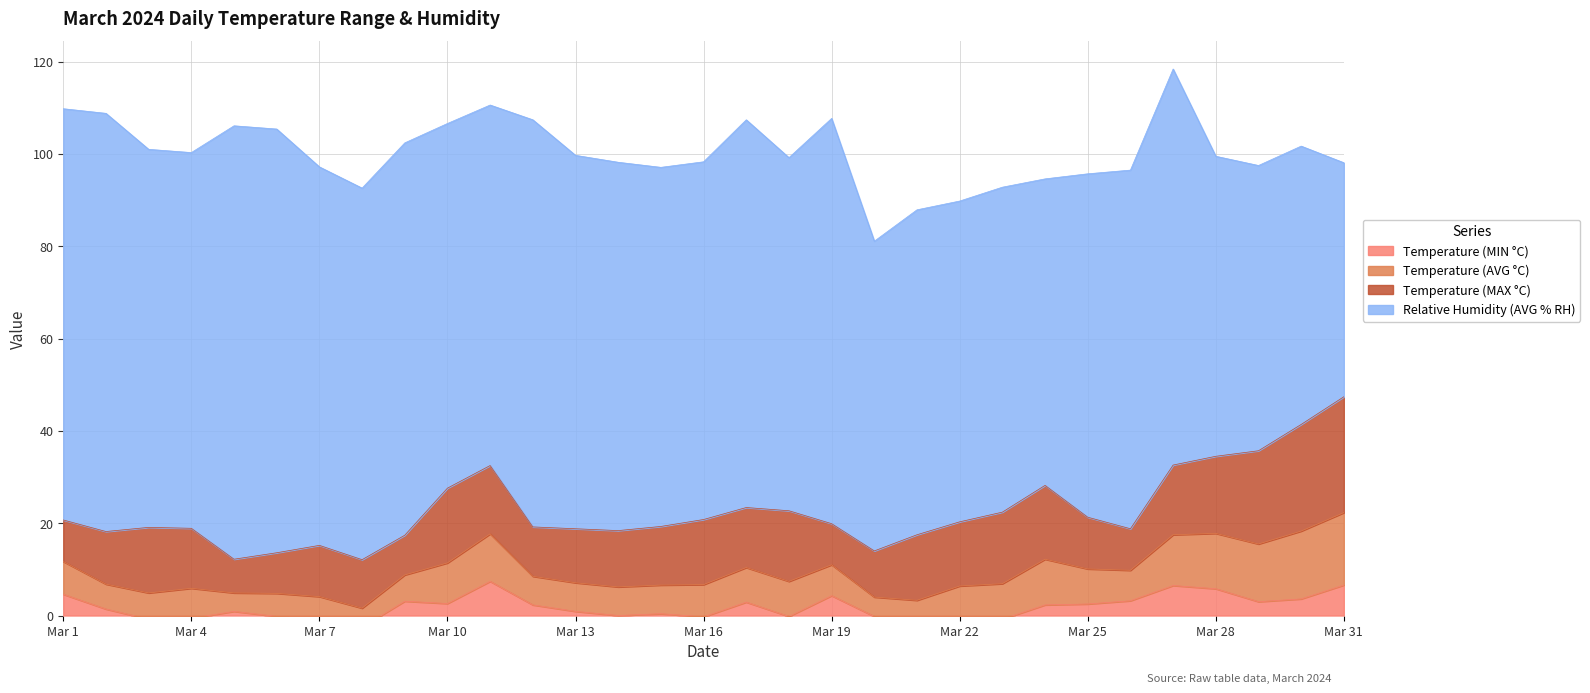

At which label does Temperature (AVG °C) reach its peak?

Mar 31